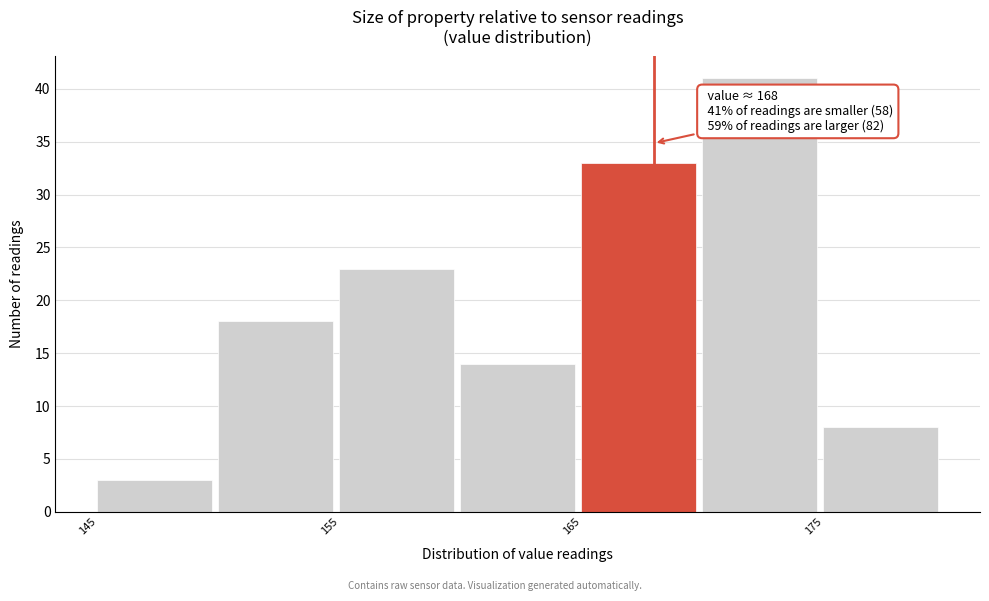

Which range on the x-axis has the tallest bar?

170 to 175